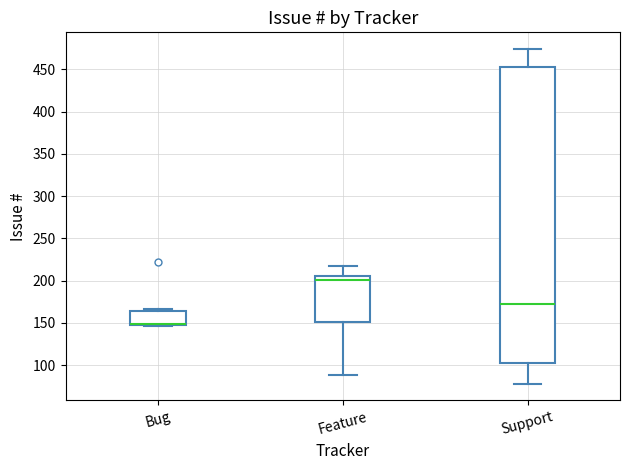

Reading left to right, read every box against the y-axis: the position of its median line, the range the box covers, and the ends of its whiskers. The values are not printed on the chart, so give them approximately, as read against the axis.

Bug: median 150 (drawn on the box's lower edge), box 150 to 165, whiskers 145 to 165
Feature: median 200, box 150 to 205, whiskers 90 to 215
Support: median 170, box 105 to 455, whiskers 80 to 475